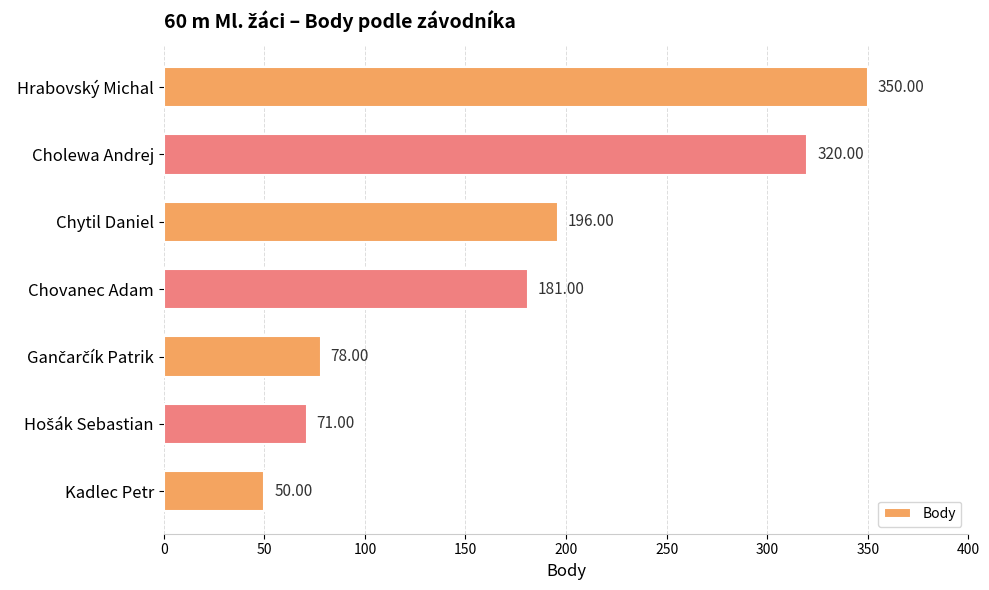

Where is the data nearest to the value 200?

Chytil Daniel